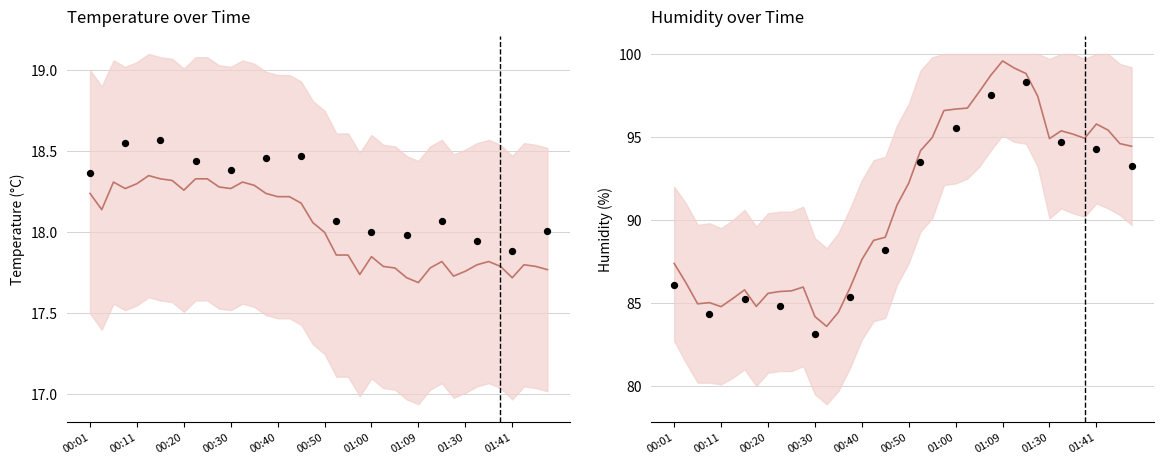

Which series has the largest total across all categories?

humidity